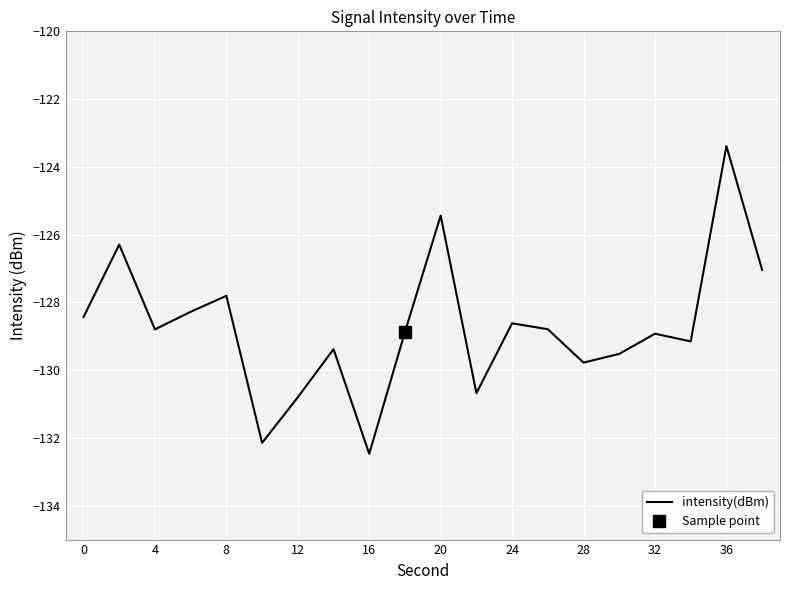

How many data points are less than -128?

15